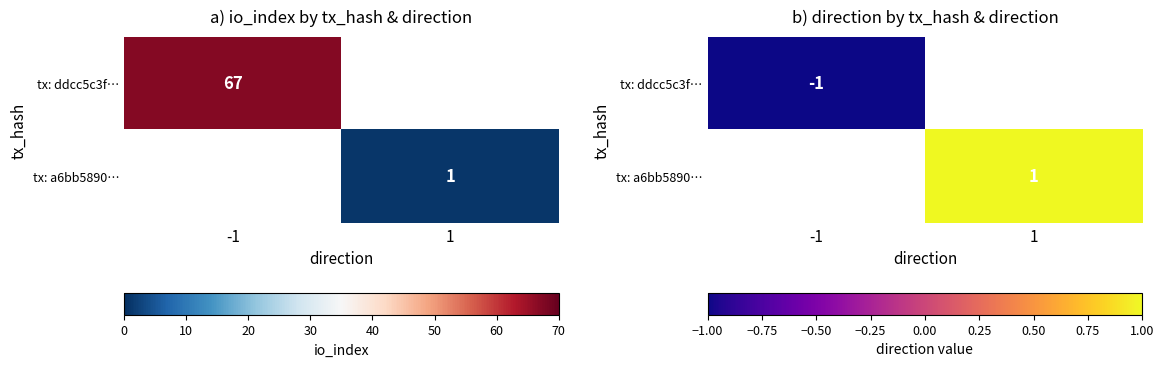

Rank the series by their maximum value, from lowest to highest.

tx: ddcc5c3f…, tx: a6bb5890…